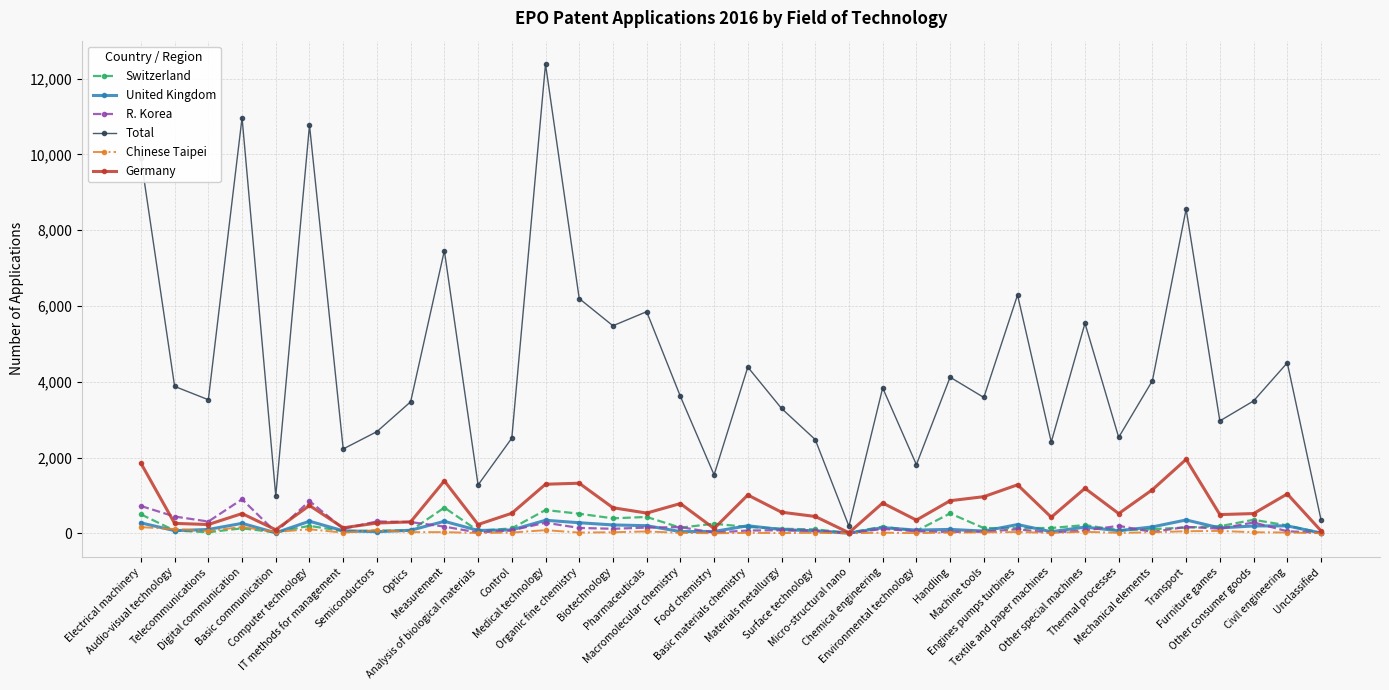

What is the total value across all series at Thermal processes?

3413